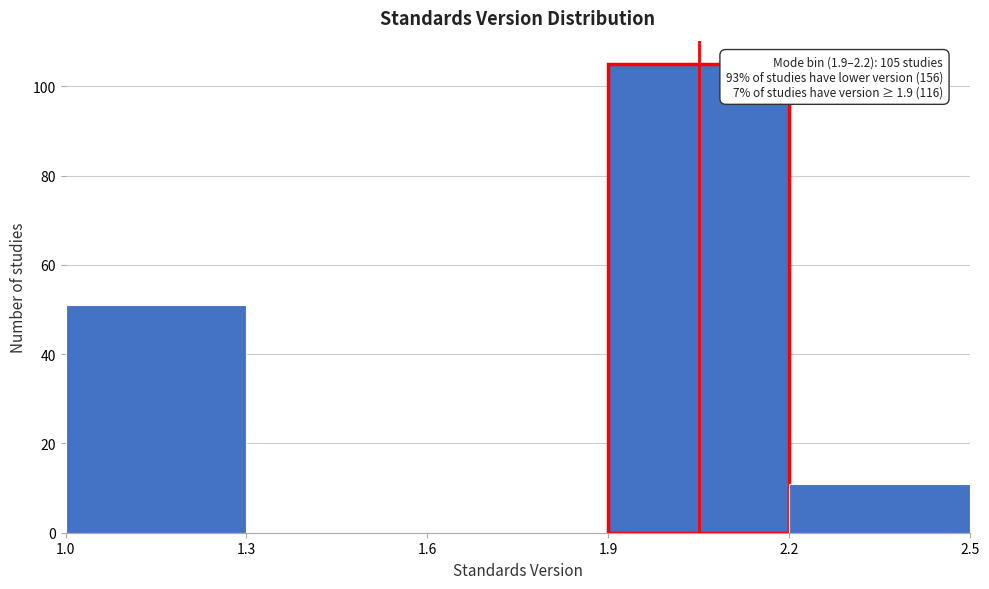

Over which range of the x-axis is the bar tallest?

1.9 to 2.2